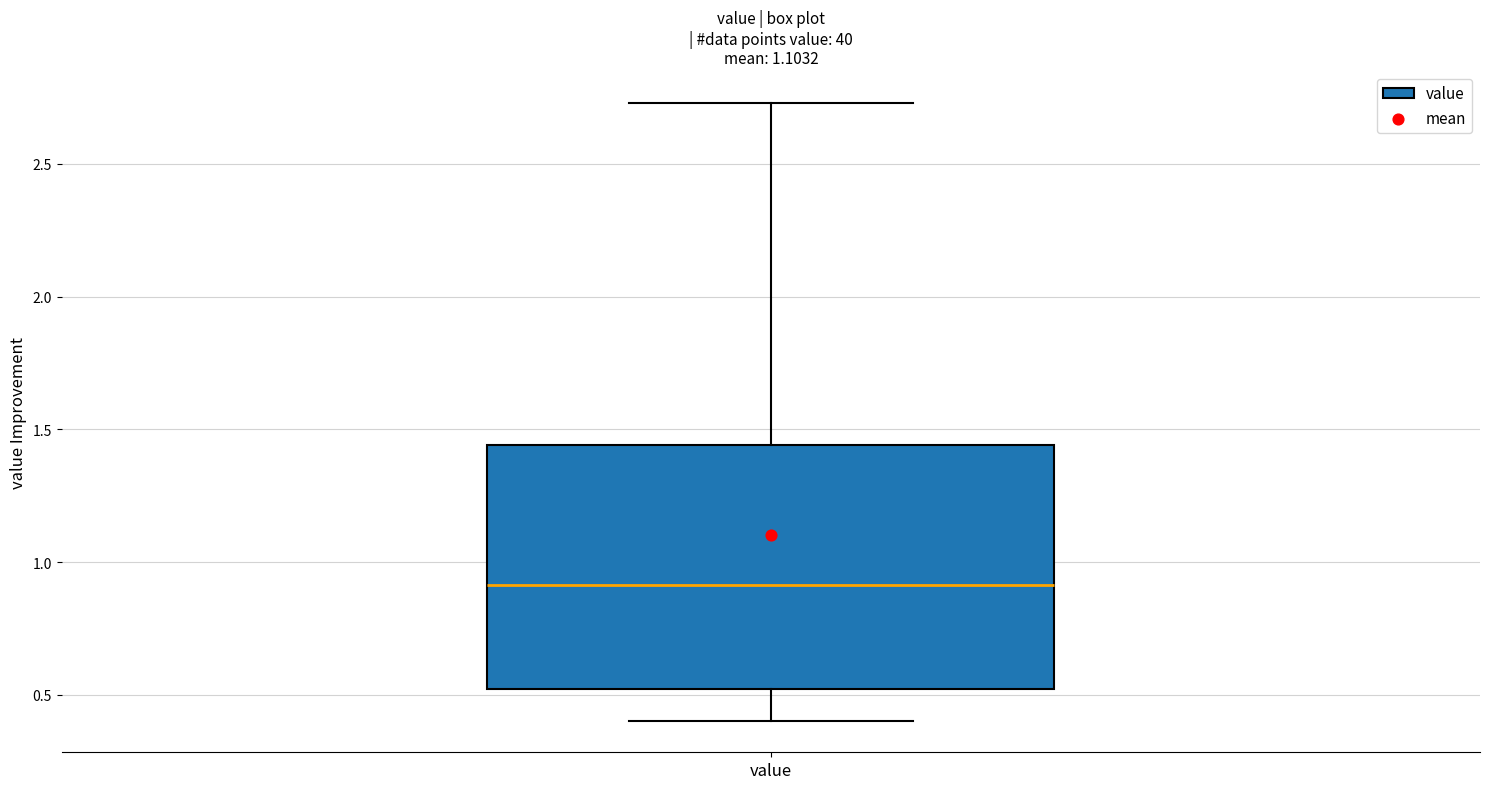

Transcribe this box plot: give where the median line is, the range the box spans, and where the two whiskers end, as read against the y-axis. The values are not printed on the chart, so give them approximately, as read against the axis.

median 0.90, box 0.50 to 1.45, whiskers 0.40 to 2.75